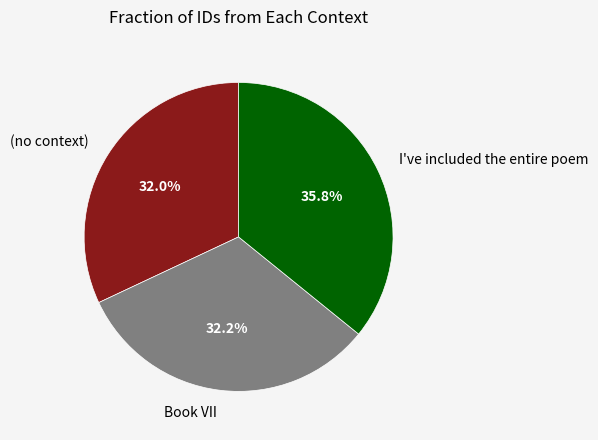

What is the largest slice in the pie chart?

I've included the entire poem